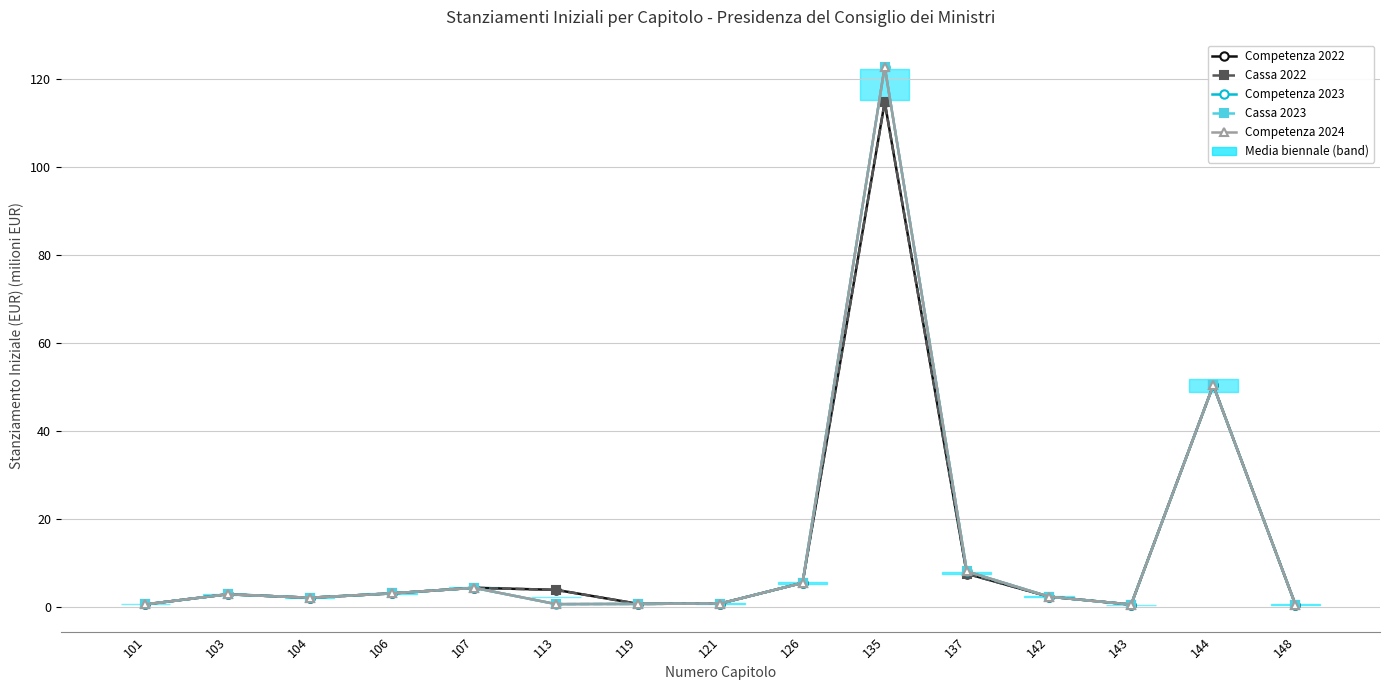

What is the greatest value displayed?

122.8